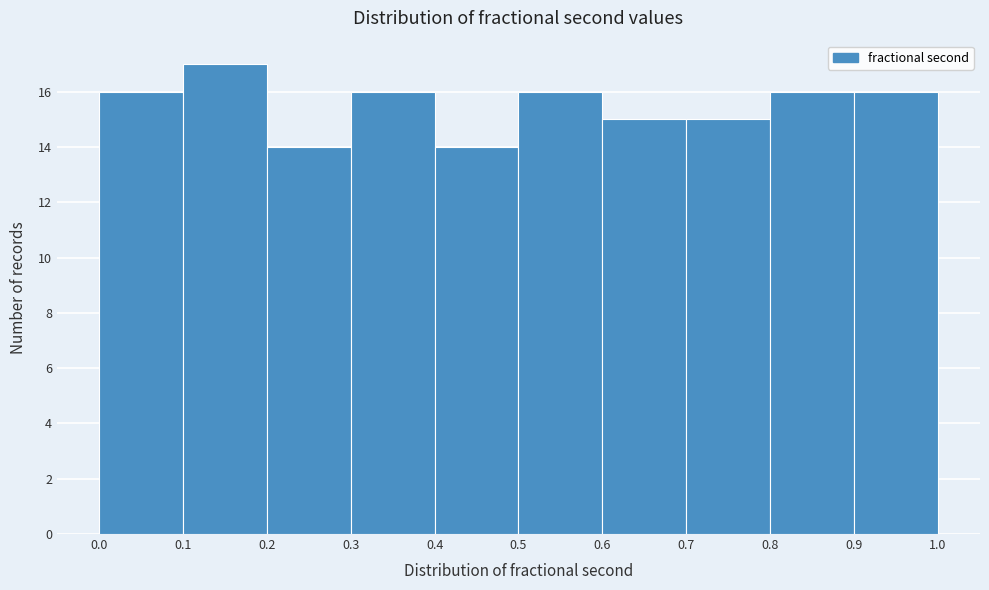

Reading left to right, list every bar in this chart as the range it spans on the x-axis followed by its height. The values are not printed on the chart, so give them approximately, as read against the axis.

0.0 to 0.1: 16
0.1 to 0.2: 17
0.2 to 0.3: 14
0.3 to 0.4: 16
0.4 to 0.5: 14
0.5 to 0.6: 16
0.6 to 0.7: 15
0.7 to 0.8: 15
0.8 to 0.9: 16
0.9 to 1.0: 16